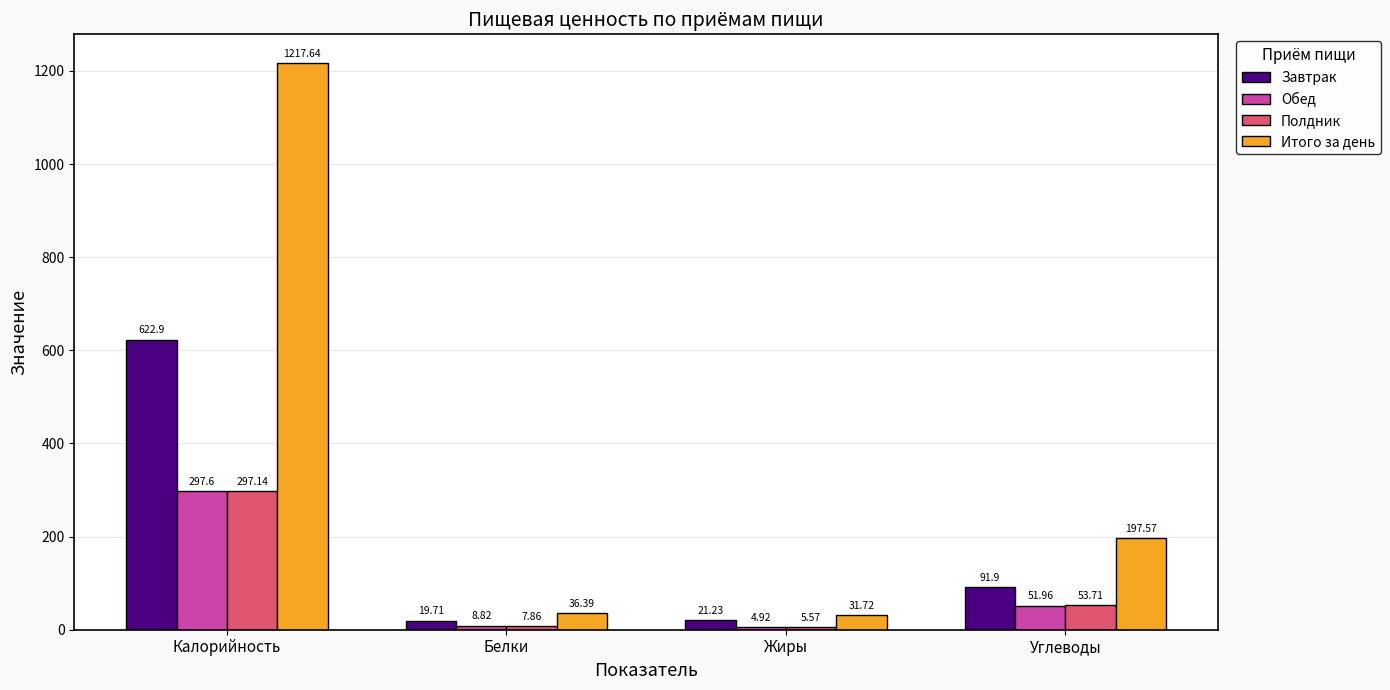

At which category is the sum across all series the highest?

Калорийность